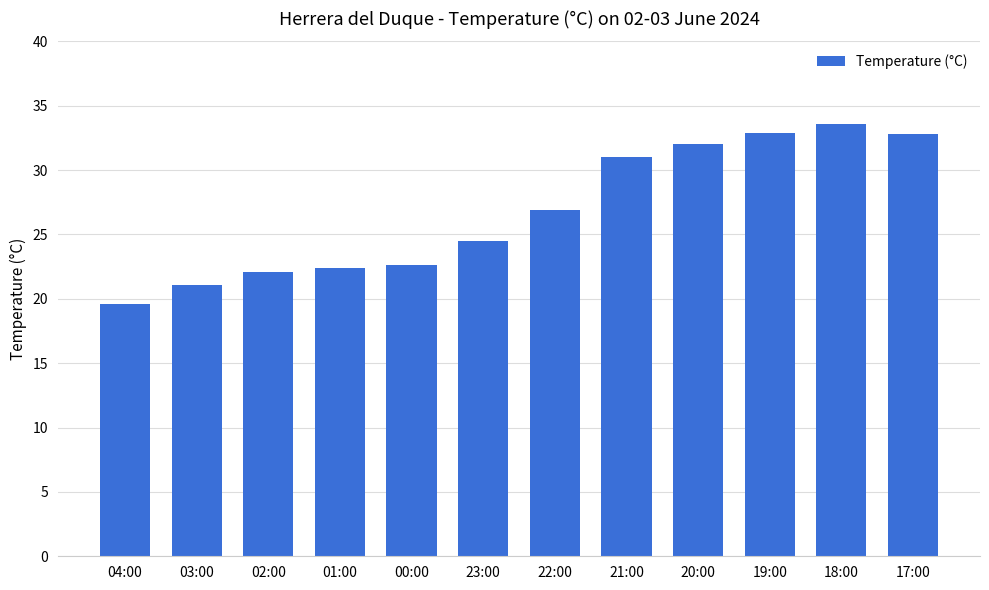

Read the value at 18:00.

33.6